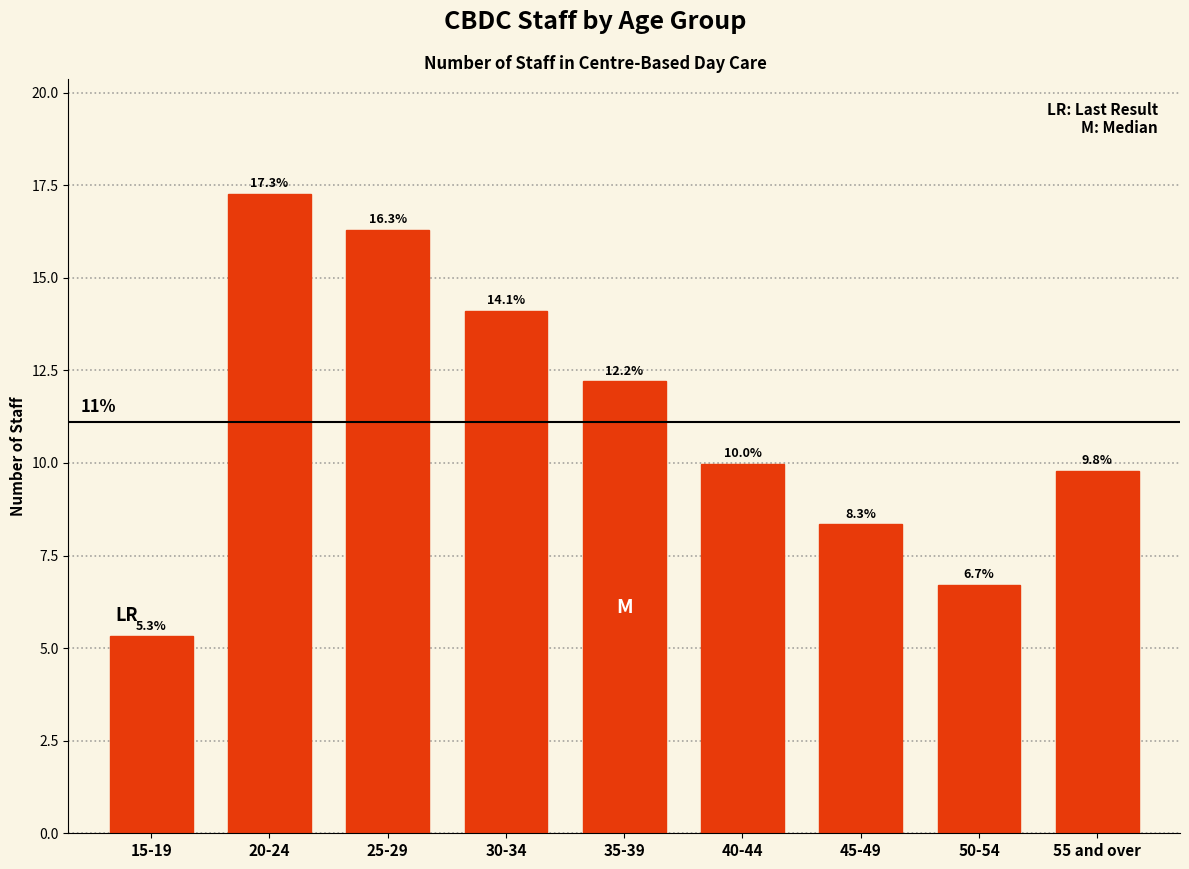

Reading left to right, transcribe all the data shown in this chart.

15-19=5.3	20-24=17.3	25-29=16.3	30-34=14.1	35-39=12.2	40-44=10.0	45-49=8.3	50-54=6.7	55 and over=9.8